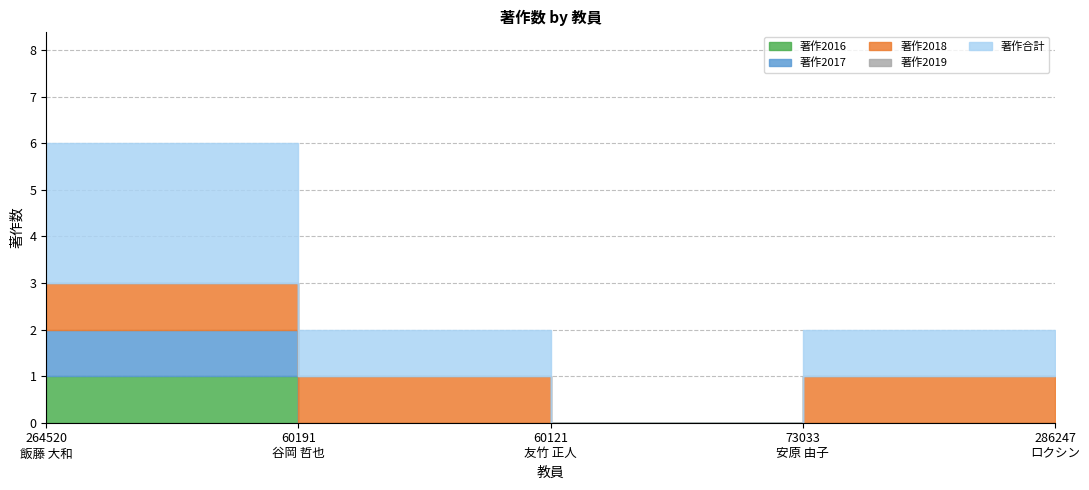

Is the value of 著作2016 at 60121
友竹 正人 greater than the value of 著作2019 at 73033
安原 由子?

No